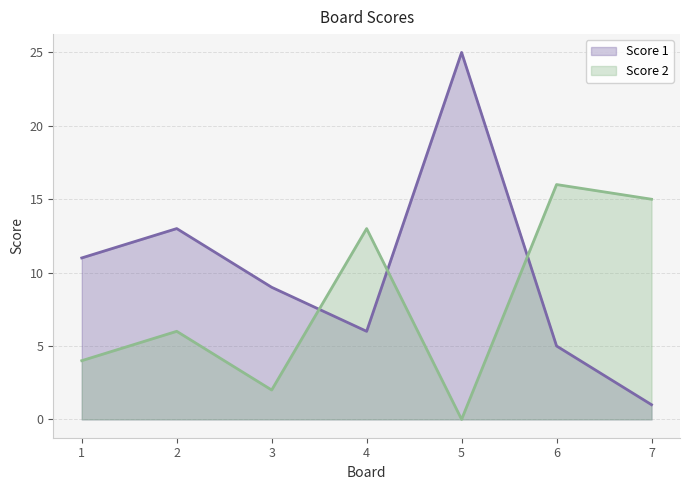

What is the value of the Score 1 point at the 2nd from the left?

13